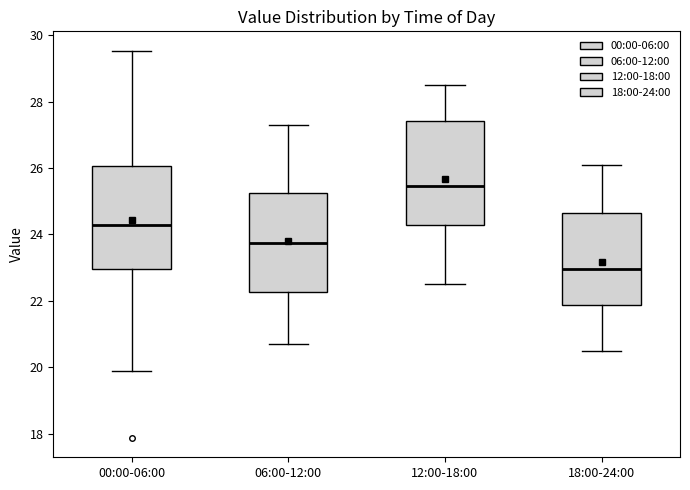

Where is the lower edge of the box for 18:00-24:00 on the y-axis? The values are not printed on the chart, so give them approximately, as read against the axis.

21.8